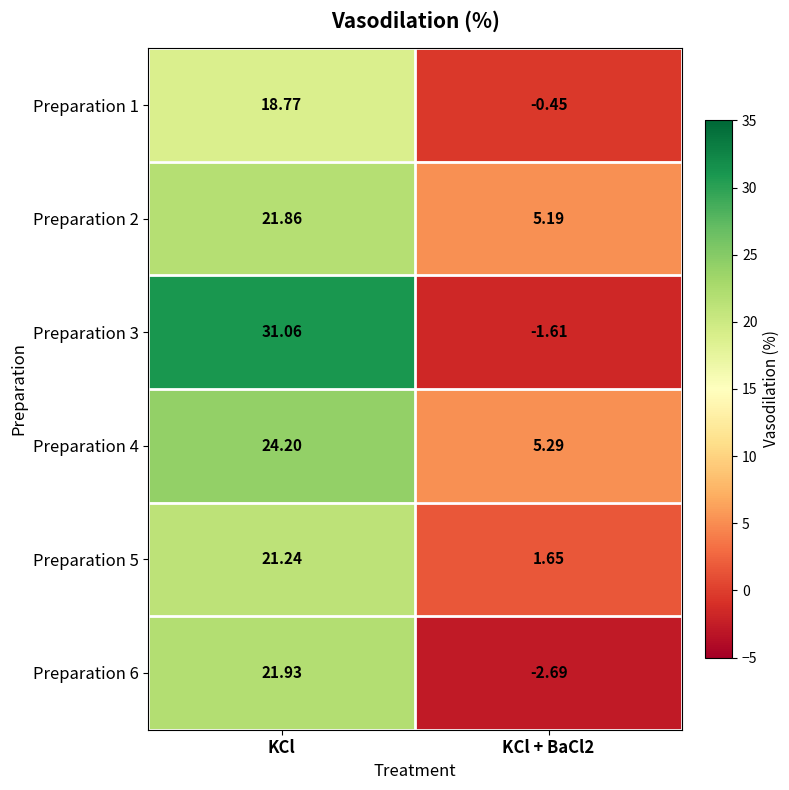

Where does the Preparation 5 series first go above 21?

KCl